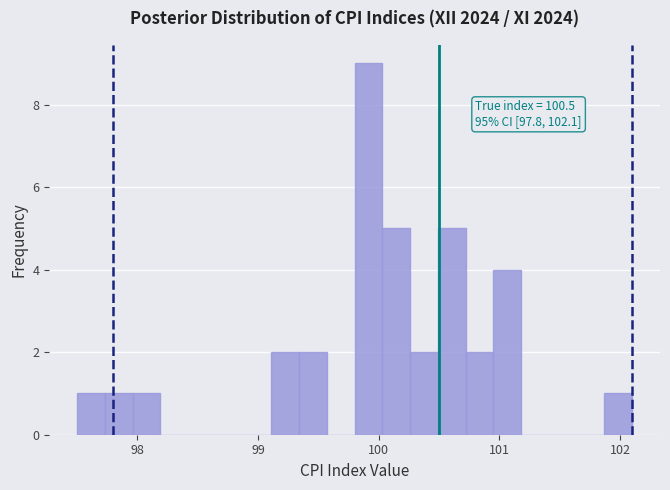

Read against the x-axis, roughly where is the centre of the tallest bar?

99.9